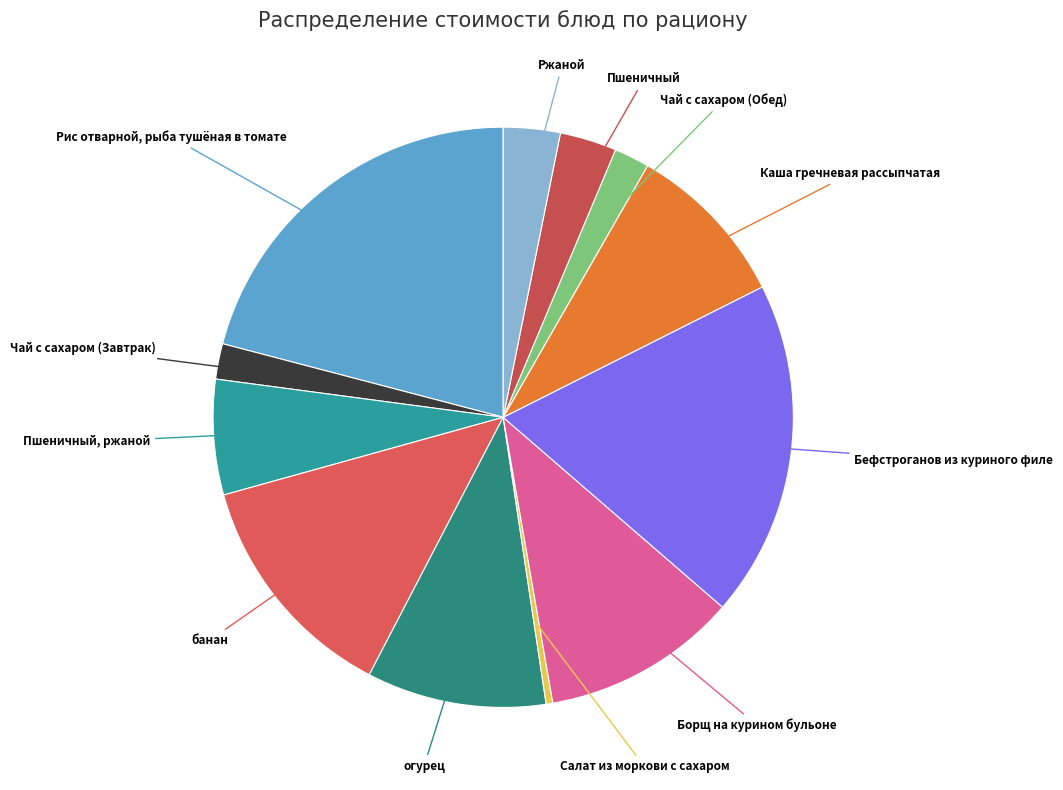

Count the number of slices in the pie.

12